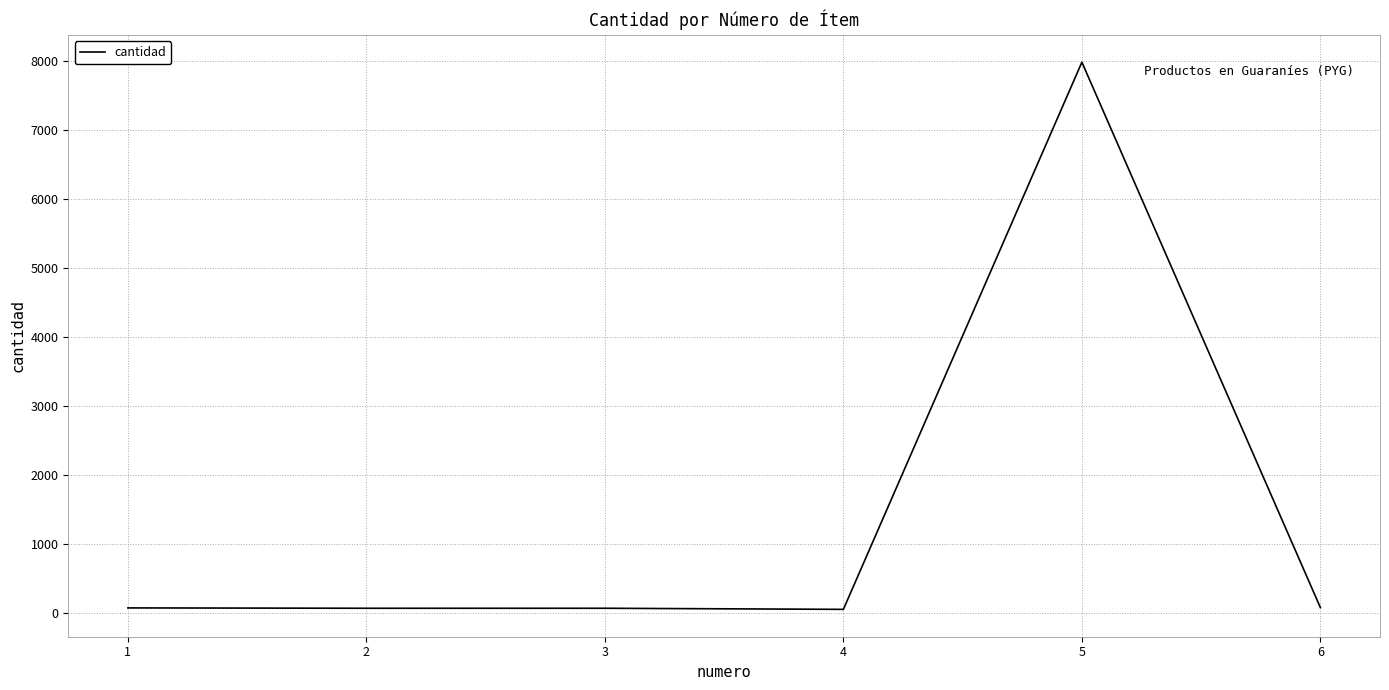

How many distinct data groups are displayed?

1